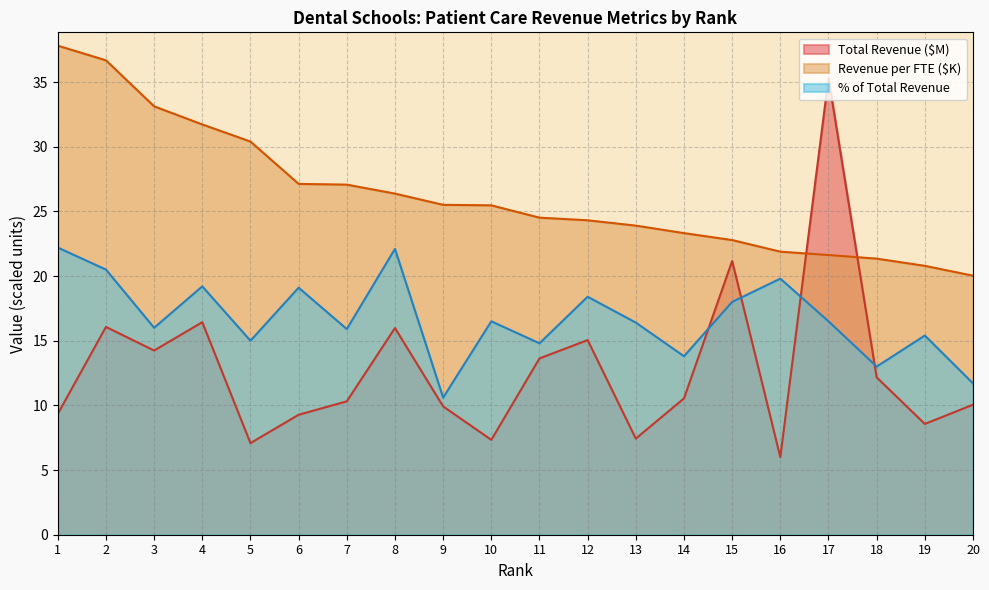

Reading right to left, extract all data points from this chart.

Total Revenue ($): 20=10.1	19=8.6	18=12.2	17=35.3	16=6.0	15=21.2	14=10.5	13=7.4	12=15.0	11=13.6	10=7.3	9=9.9	8=16.0	7=10.3	6=9.3	5=7.1	4=16.4	3=14.2	2=16.1	1=9.3
Revenue per FTE ($): 20=20.0	19=20.8	18=21.3	17=21.6	16=21.9	15=22.8	14=23.3	13=23.9	12=24.3	11=24.5	10=25.5	9=25.5	8=26.4	7=27.1	6=27.1	5=30.4	4=31.7	3=33.1	2=36.7	1=37.8
% of Total Revenue: 20=11.7	19=15.4	18=13.0	17=16.5	16=19.8	15=18.0	14=13.8	13=16.4	12=18.4	11=14.8	10=16.5	9=10.6	8=22.1	7=15.9	6=19.1	5=15.0	4=19.2	3=16.0	2=20.5	1=22.2